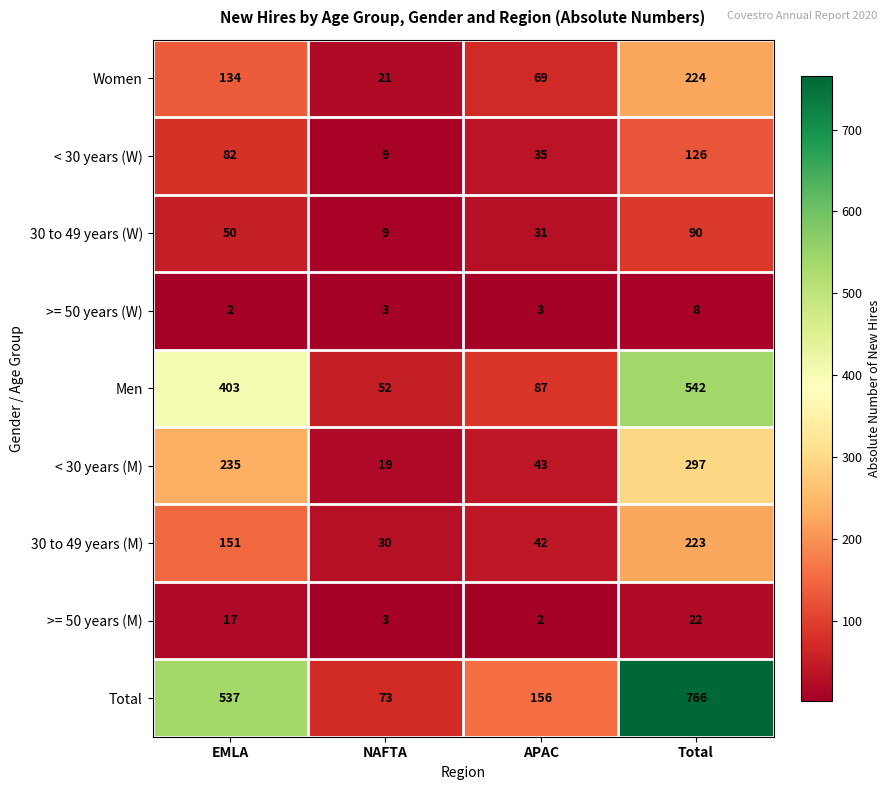

List the series in order of their peak value, lowest first.

>= 50 years (W), >= 50 years (M), 30 to 49 years (W), < 30 years (W), 30 to 49 years (M), Women, < 30 years (M), Men, Total